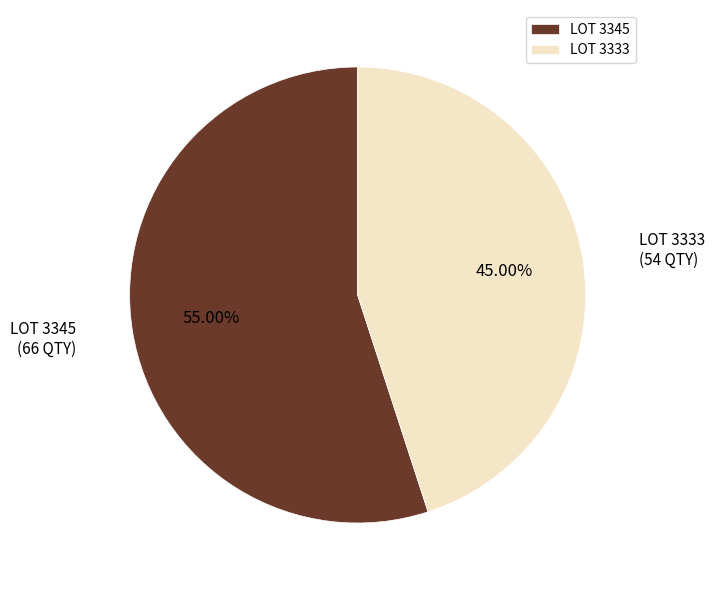

Is there any slice that represents more than half of the pie?

Yes